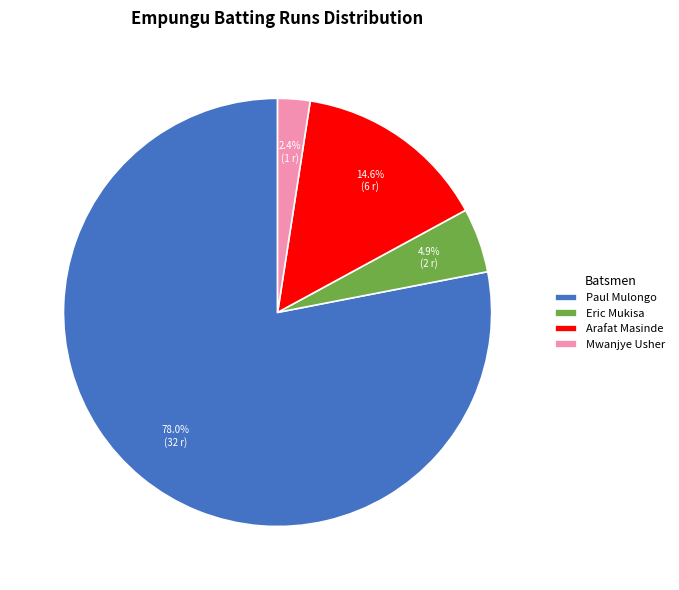

How many slices are in this pie chart?

4